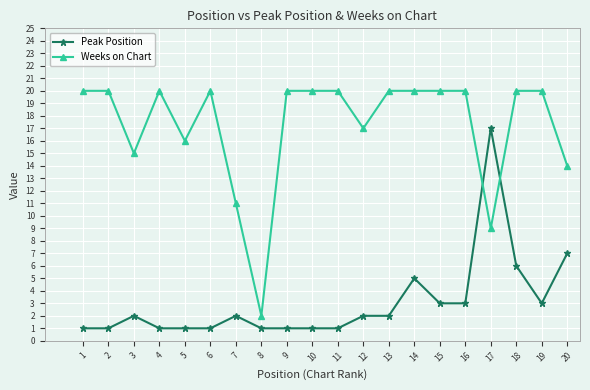

Which series has the largest total across all categories?

Weeks on Chart